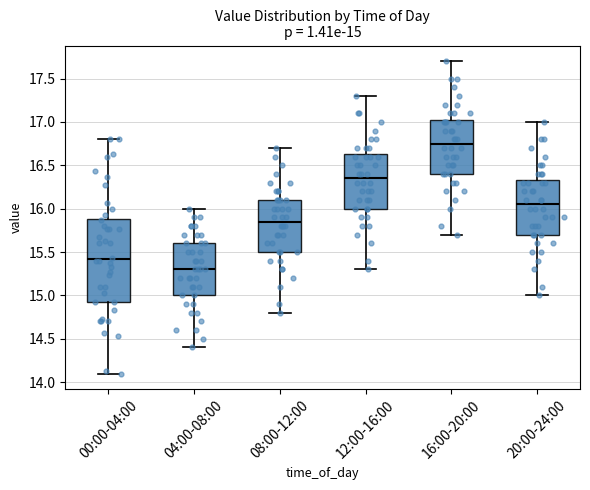

Which box is the tallest, from its lower edge to its upper edge?

00:00-04:00